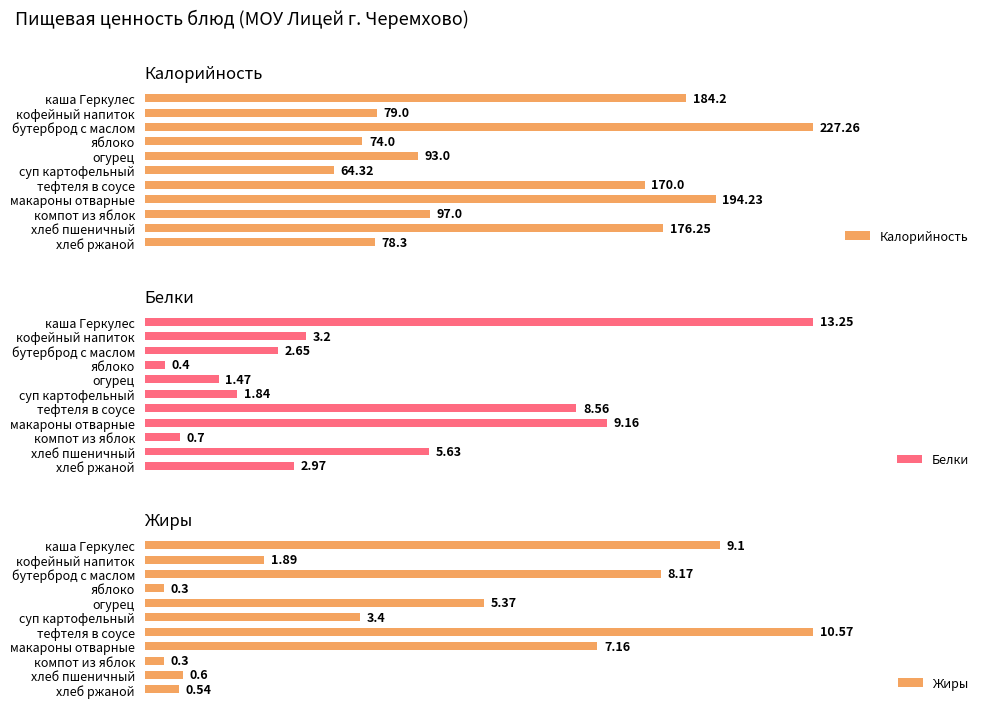

How many series are shown in this chart?

3